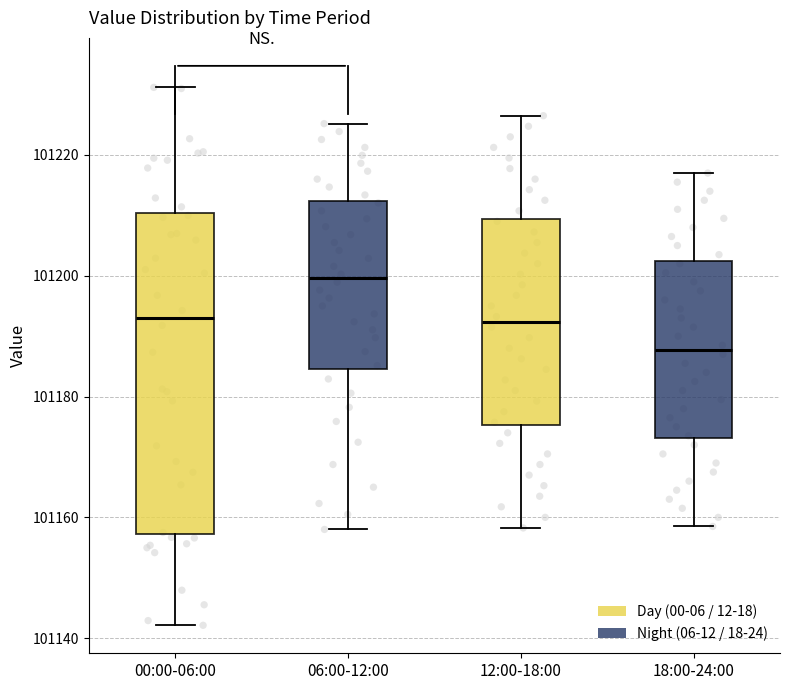

Reading left to right, transcribe this box plot: for each box, give where its median line is, the range the box spans, and where its two whiskers end, as read against the y-axis. The values are not printed on the chart, so give them approximately, as read against the axis.

00:00-06:00: median 101194, box 101158 to 101210, whiskers 101142 to 101232
06:00-12:00: median 101200, box 101184 to 101212, whiskers 101158 to 101226
12:00-18:00: median 101192, box 101176 to 101210, whiskers 101158 to 101226
18:00-24:00: median 101188, box 101174 to 101202, whiskers 101158 to 101218